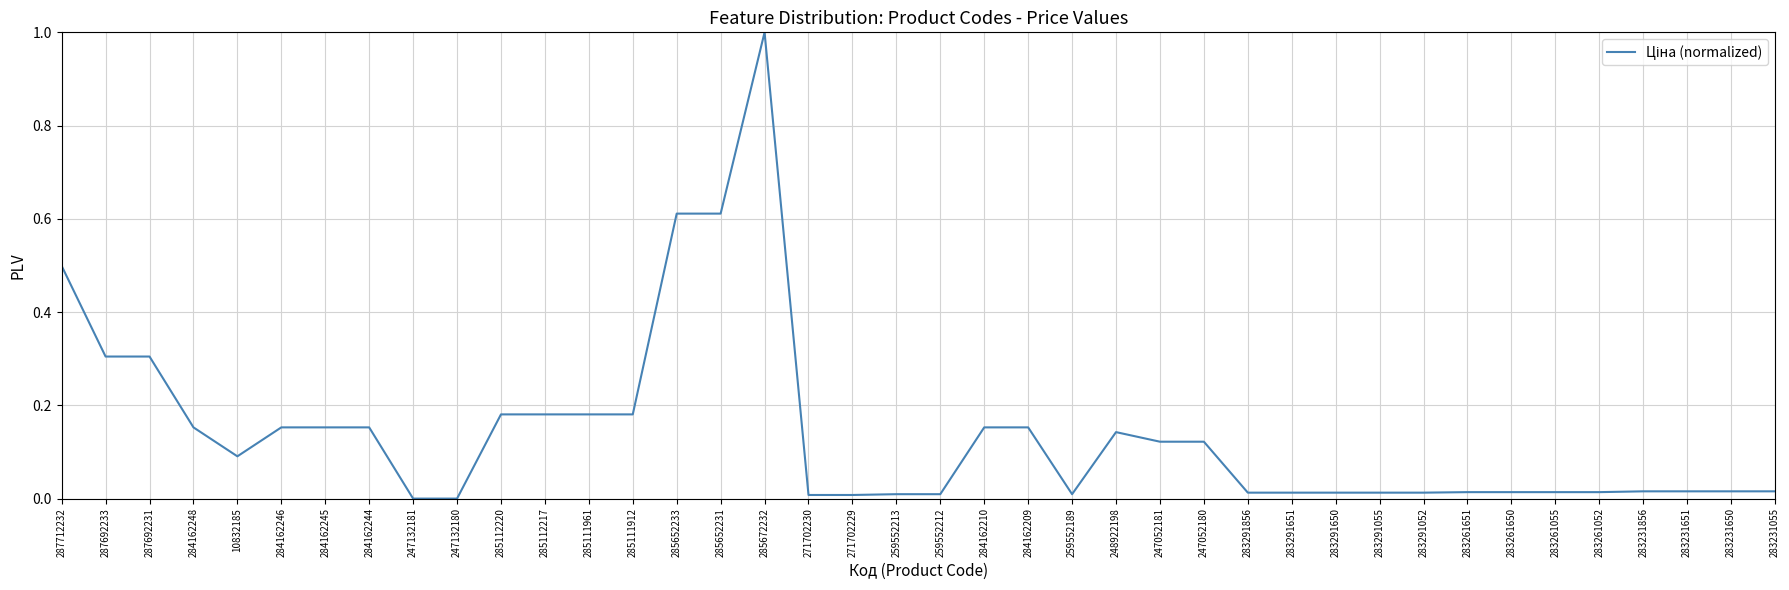

What is the approximate value at 287692231?

0.3